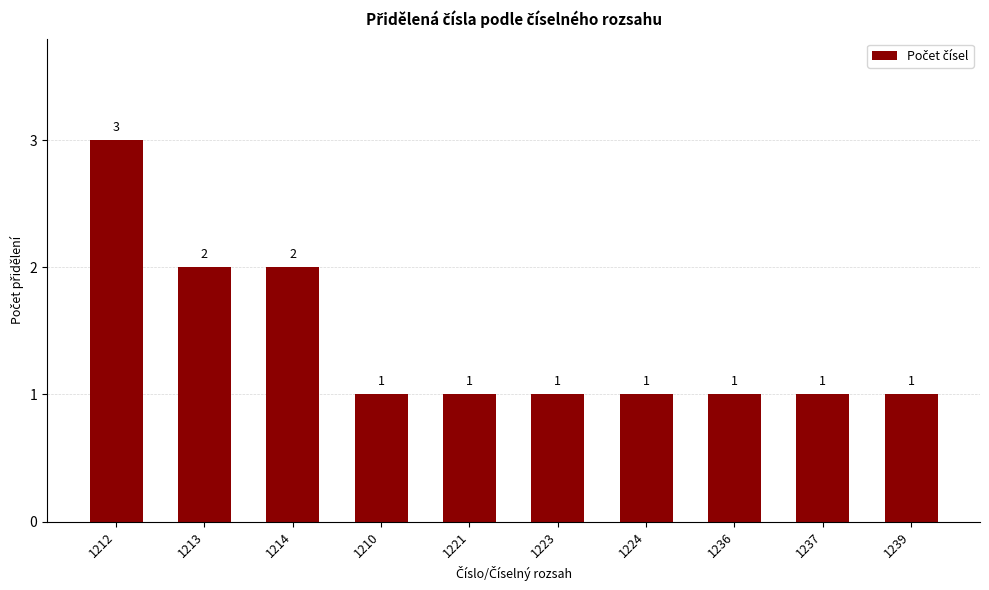

What position from the right is 1210?

7